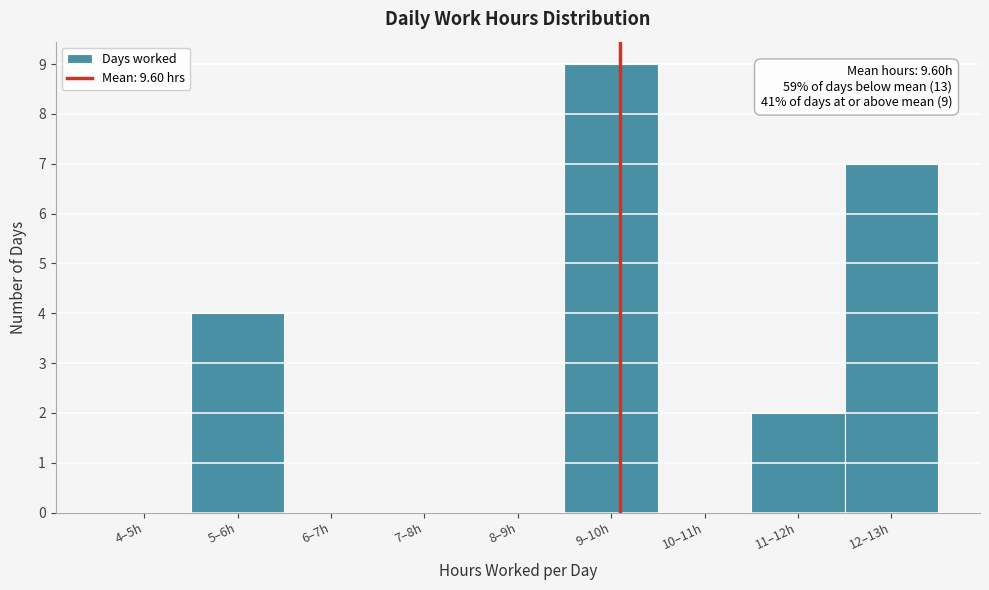

Reading right to left, what are all the values shown in this chart?

12–13h=7	11–12h=2	10–11h=0	9–10h=9	8–9h=0	7–8h=0	6–7h=0	5–6h=4	4–5h=0